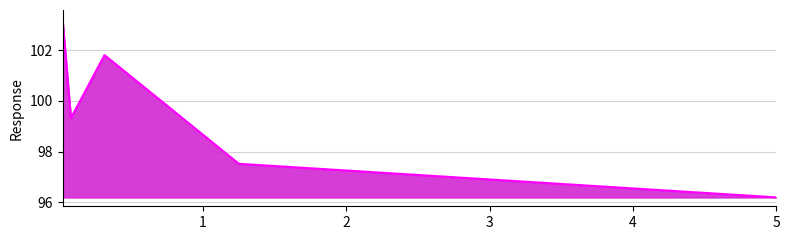

How many interior local peaks (higher than both neighbors) does the data have?

1